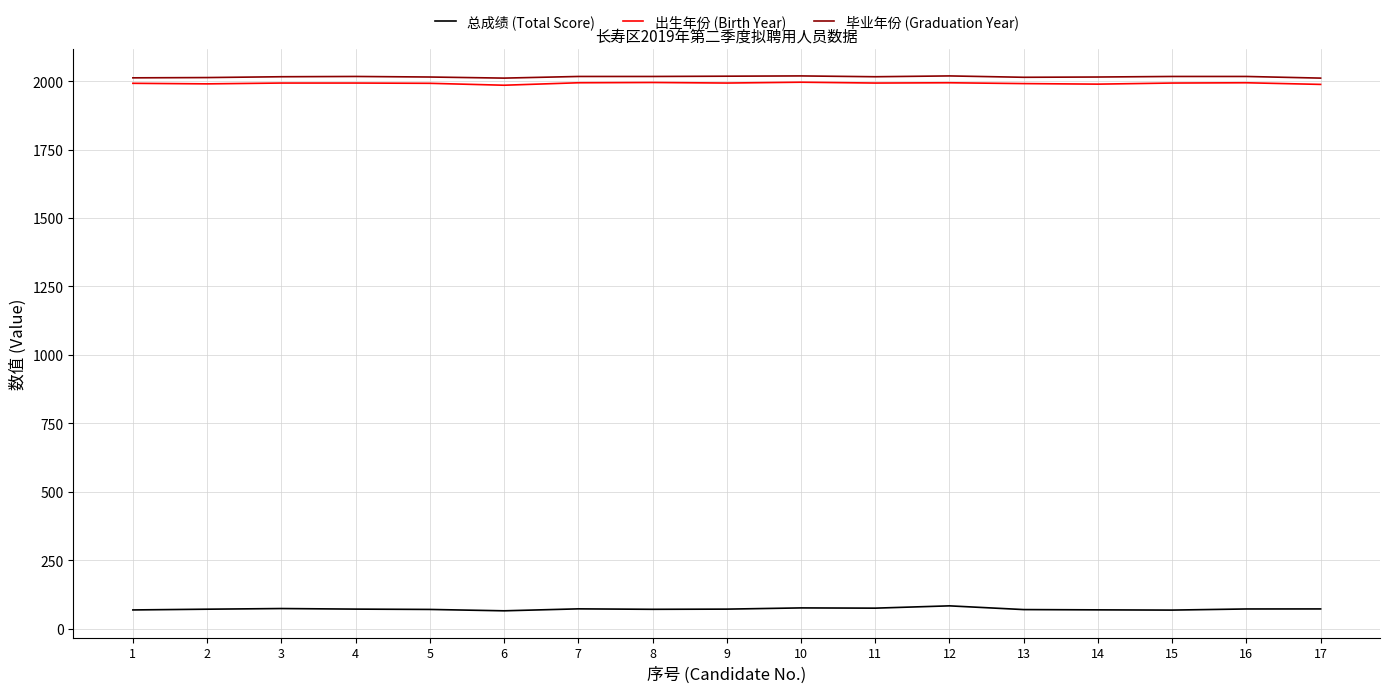

True or false: 出生年份 (Birth Year) has a value of 569.0 at 14.

False